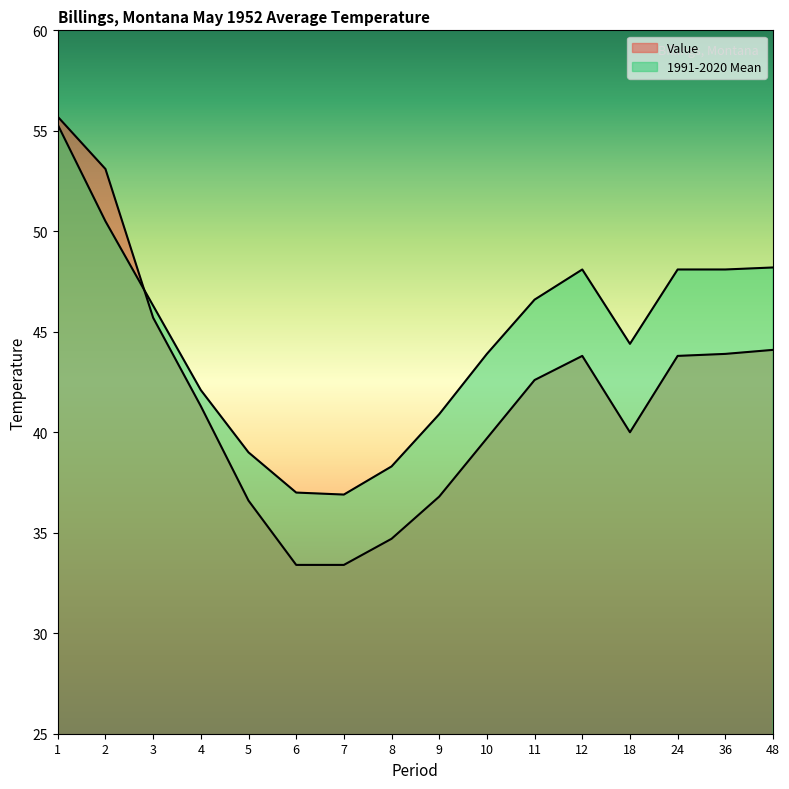

At which label is Value closest to 44?

36